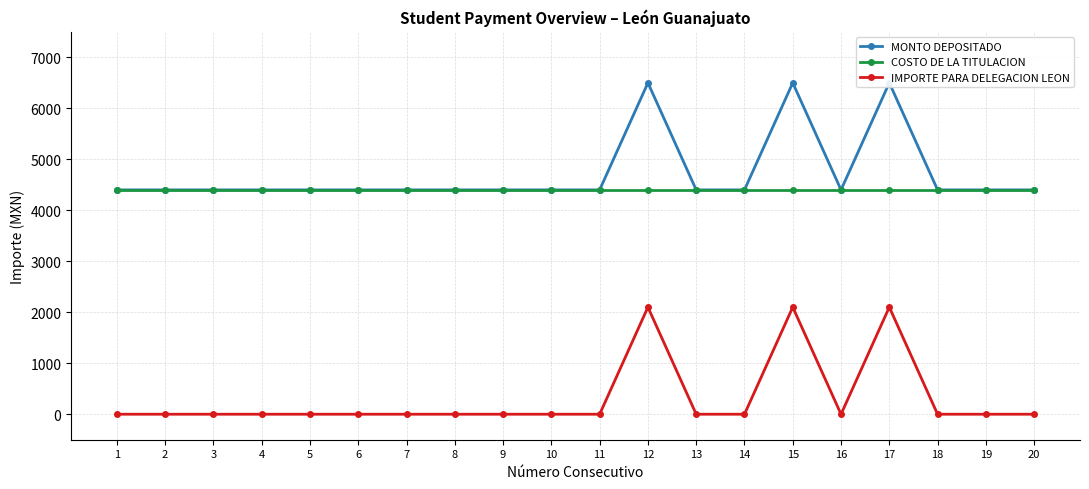

What is the value of the COSTO DE LA TITULACION point at the 19th from the left?

4400